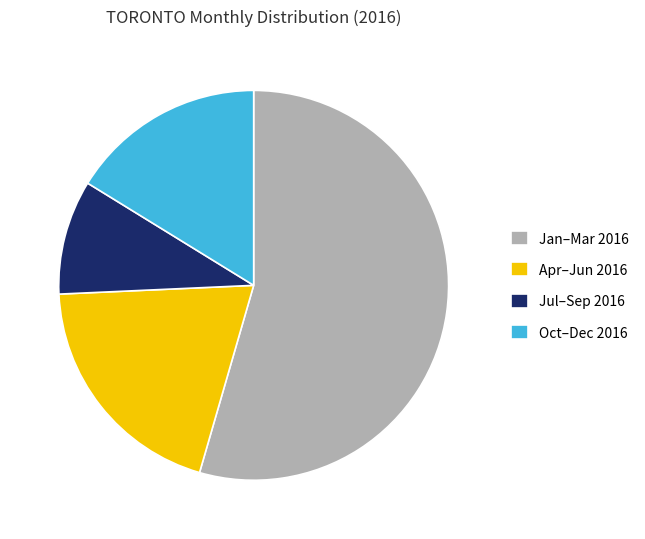

Is it true that Oct–Dec 2016 is 16% of the pie?

True